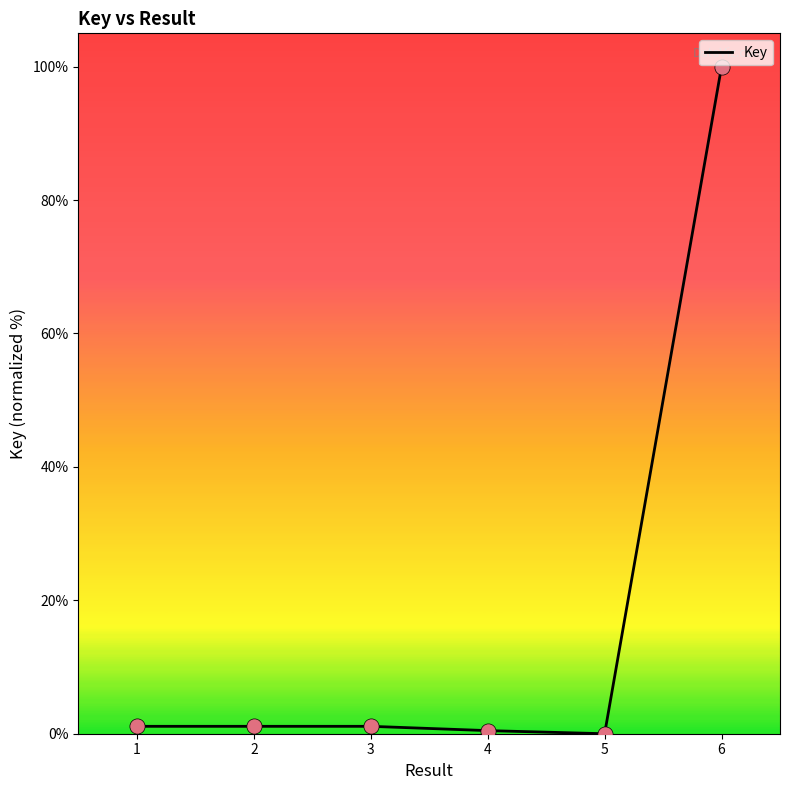

What is the ratio of the value at 4 to the value at 1?

0.4